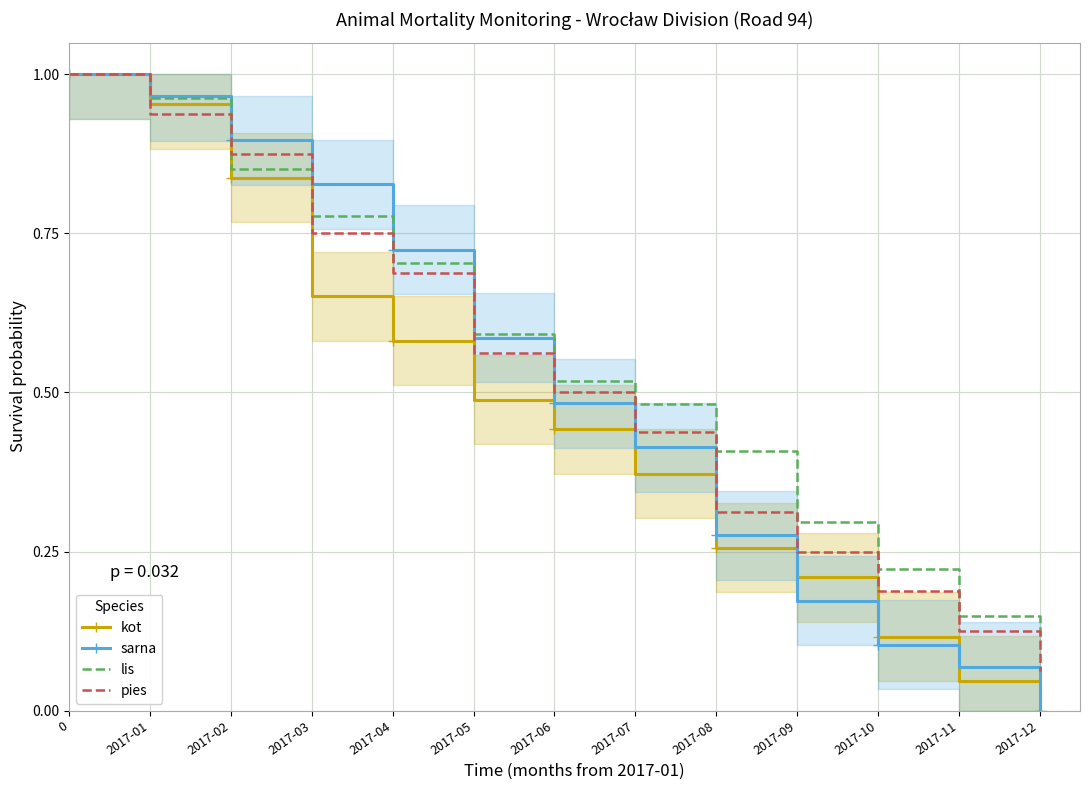

What is the label of the 13th point from the left?

2017-12